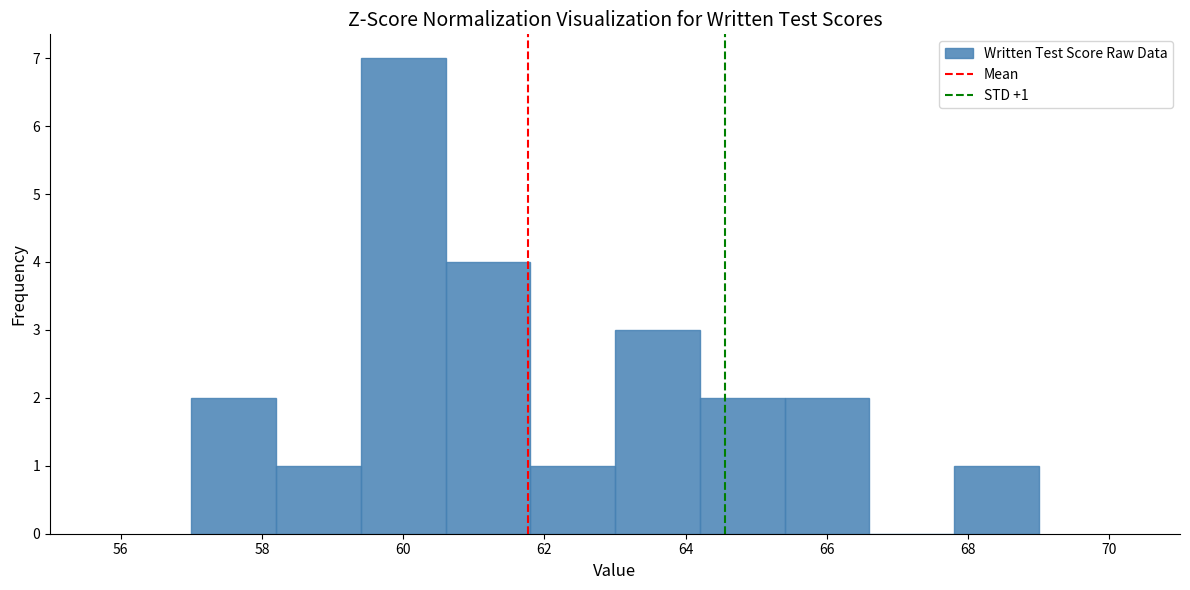

Which range on the x-axis has the tallest bar?

59.4 to 60.6